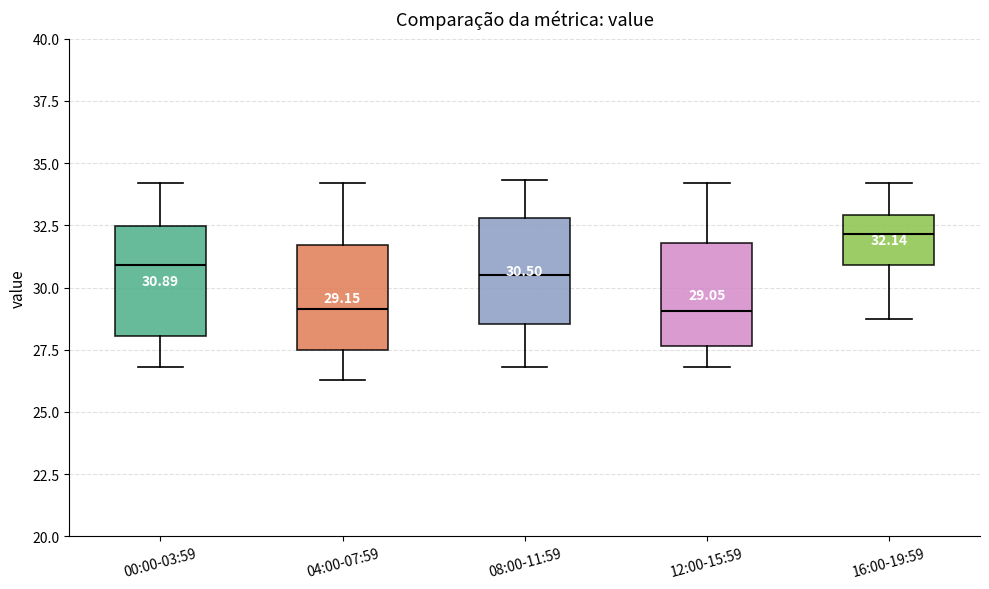

Which box's median line is the highest?

16:00-19:59